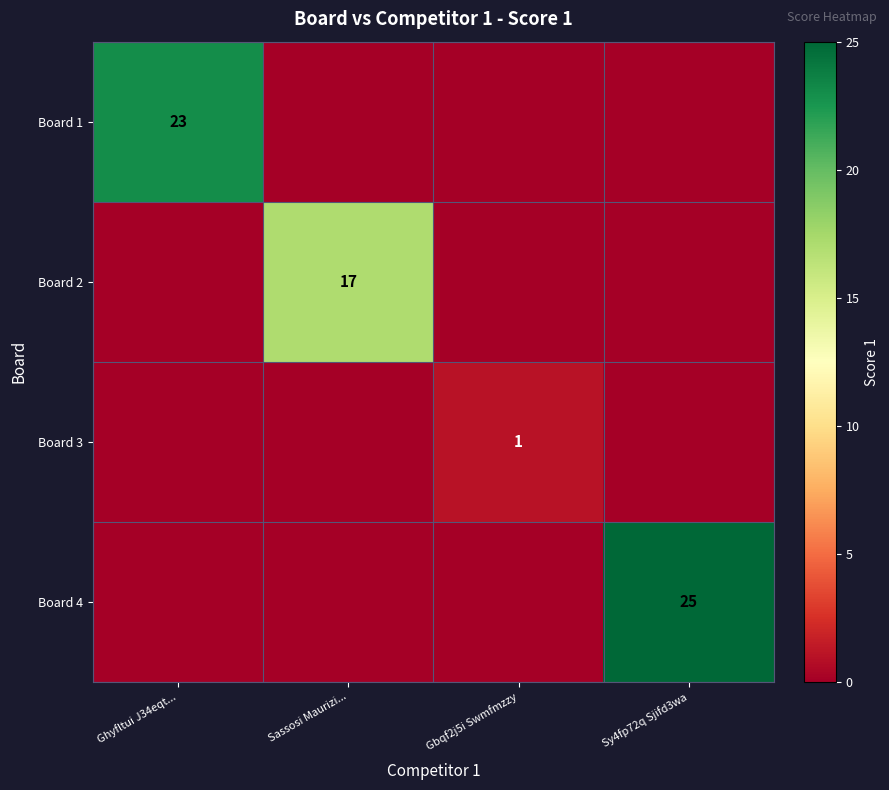

The value of Board 4 at Sy4fp72q Sjifd3wa is 41. True or false?

False